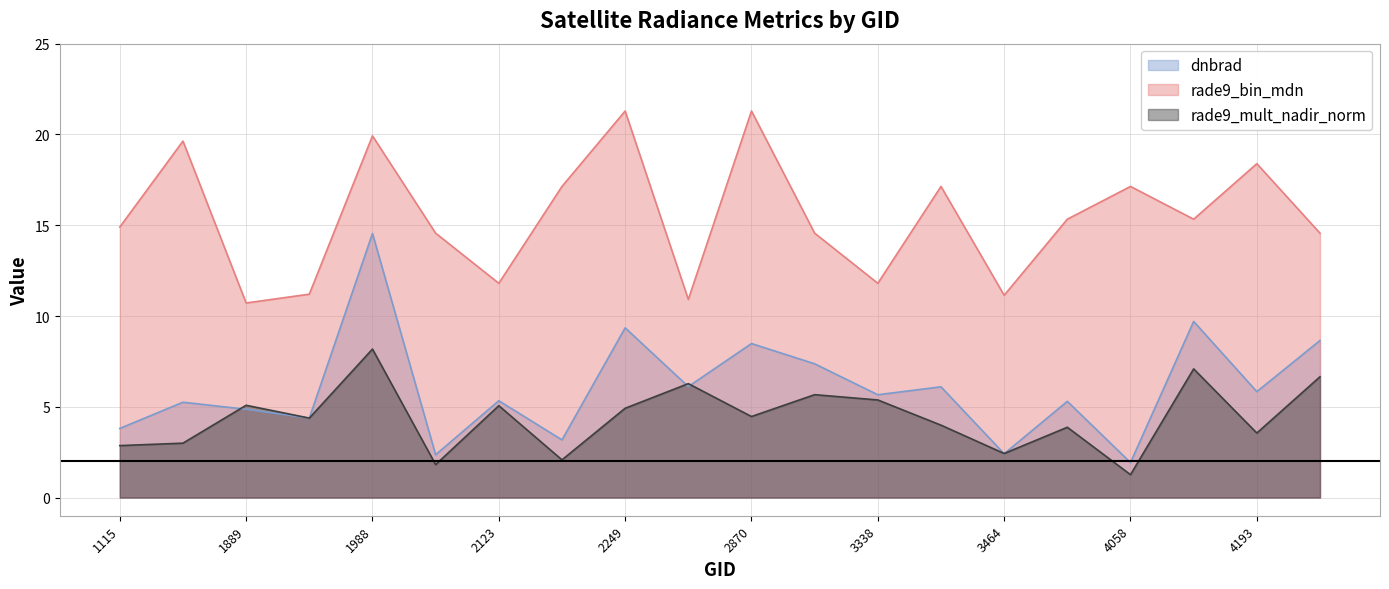

How many lines are shown in the chart?

3